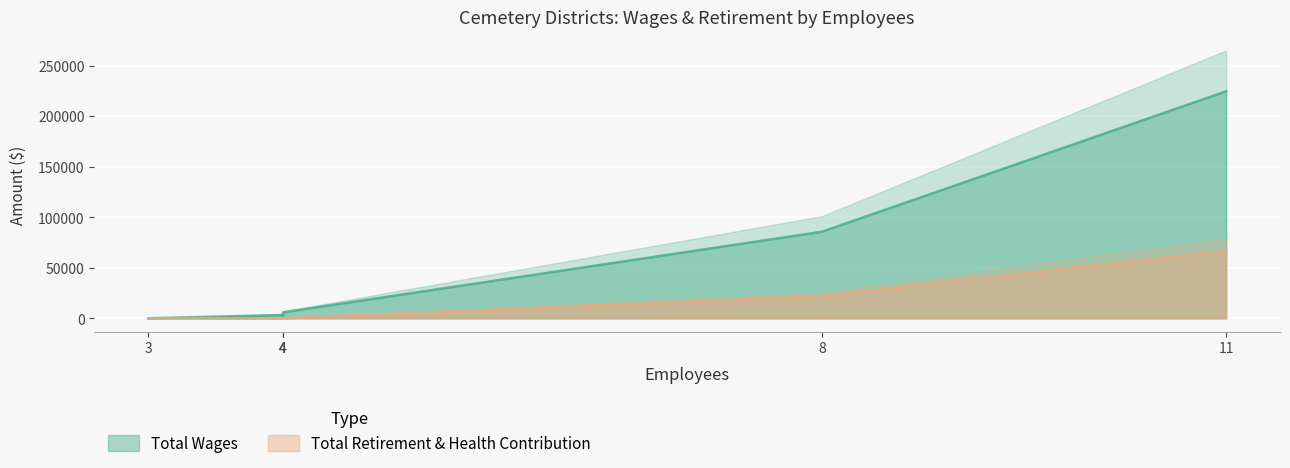

True or false: Total Retirement & Health Contribution and Total Wages intersect in this chart.

False